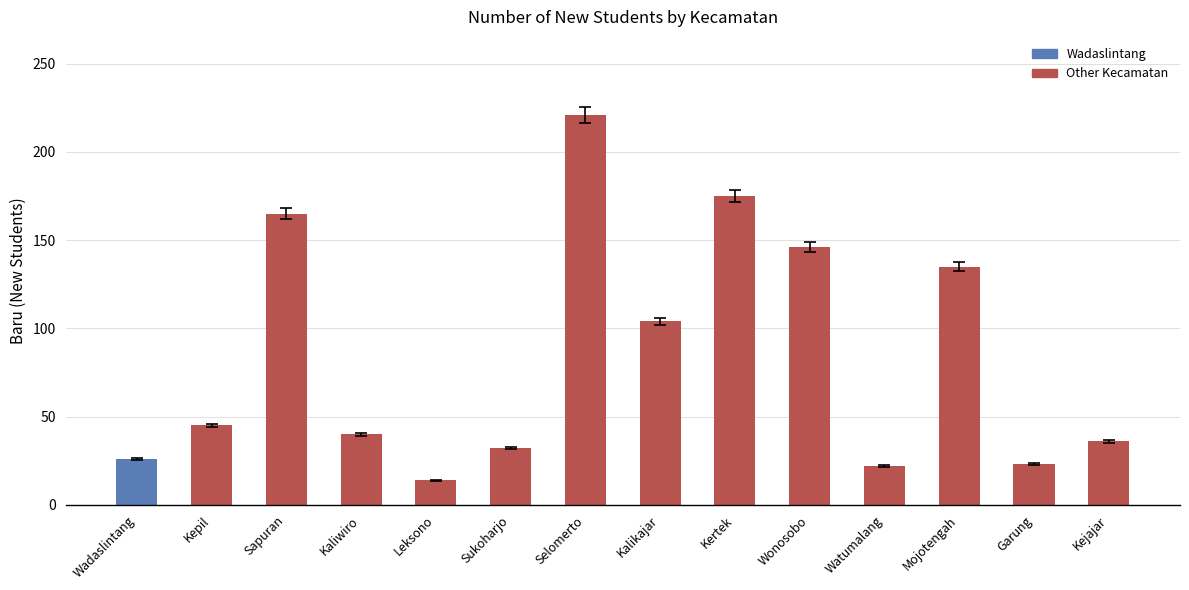

What is the sum of the values at Garung and Watumalang?

45